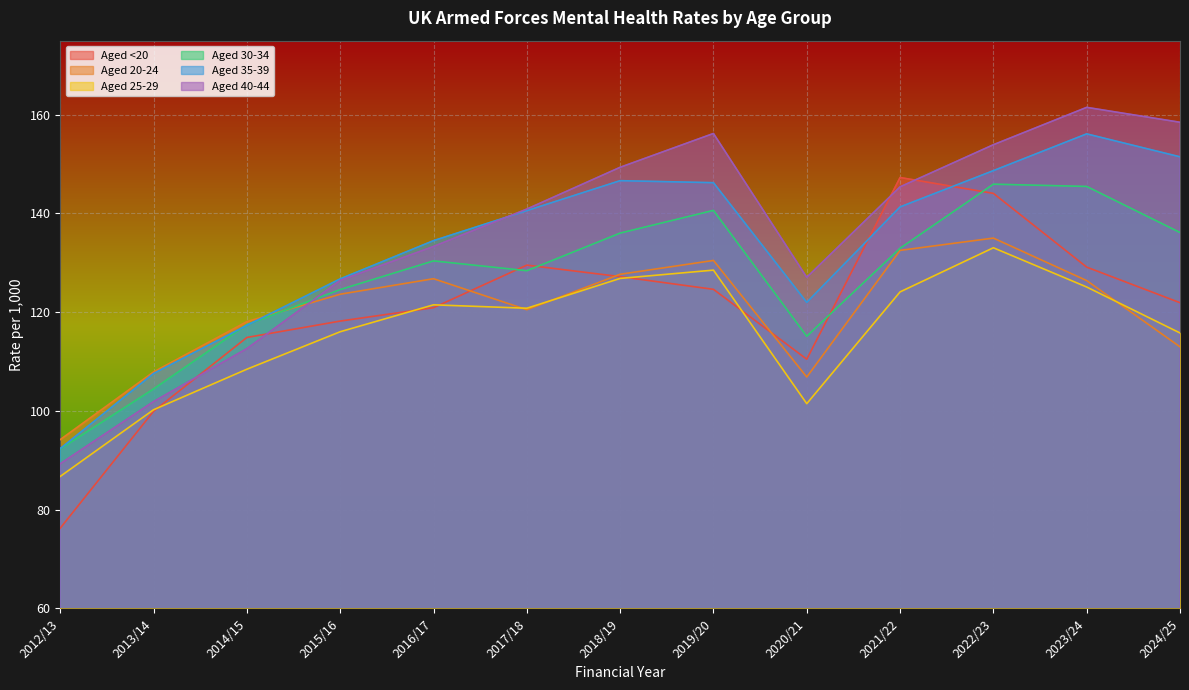

Which series ends up on top after the final intersection of Aged 30-34 and Aged 35-39?

Aged 35-39